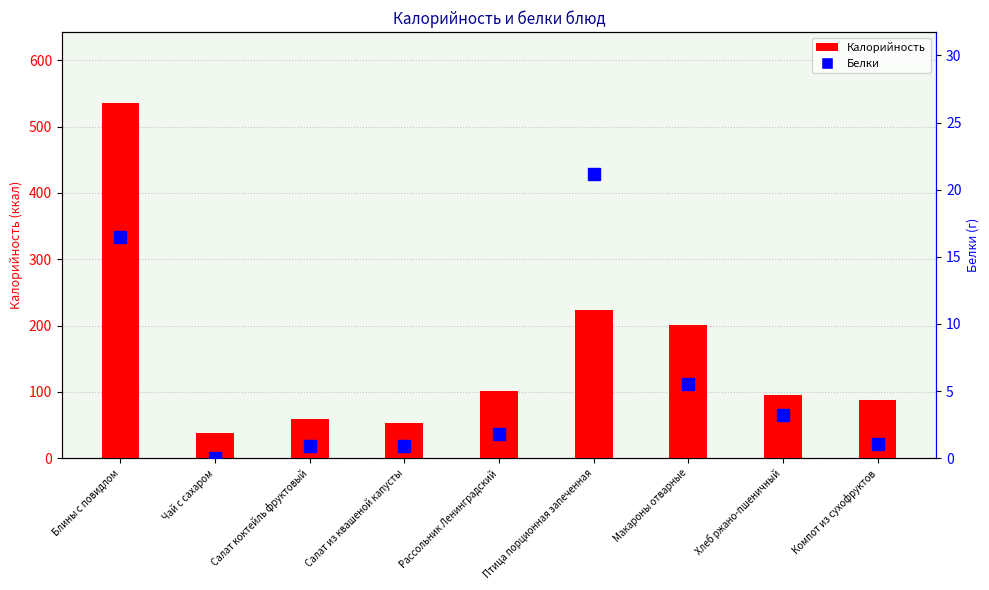

True or false: Калорийность has a value of 101.2 at Рассольник Ленинградский.

True